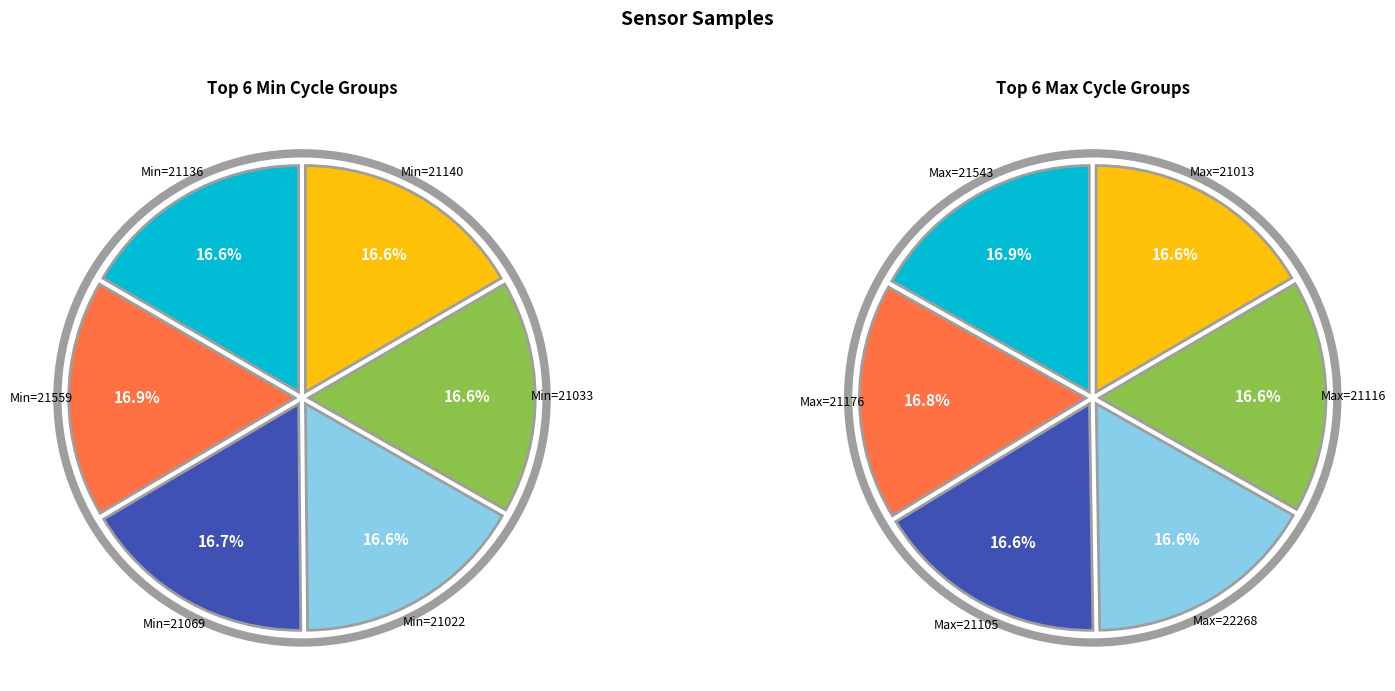

To the nearest percent, what is the average slice percentage?

17%